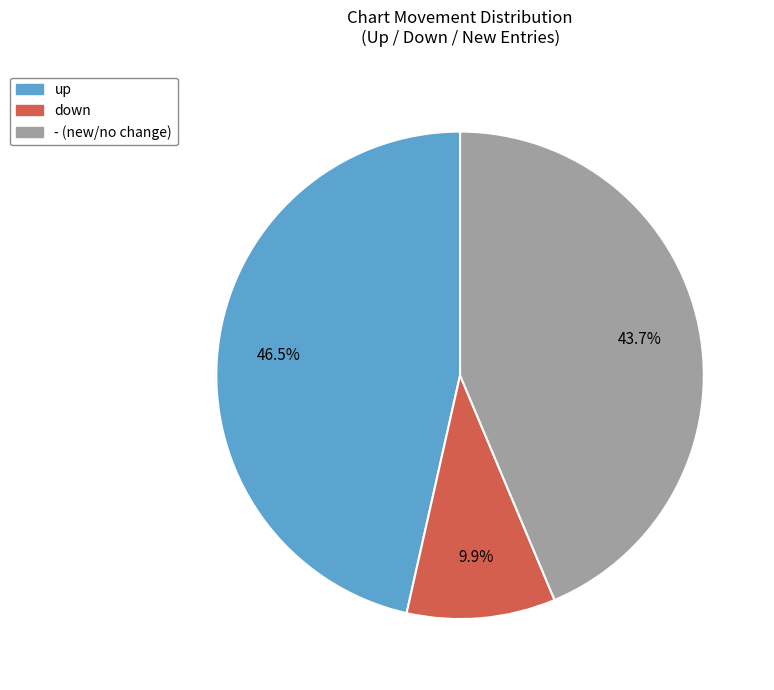

To the nearest percent, what is the average slice percentage?

33%